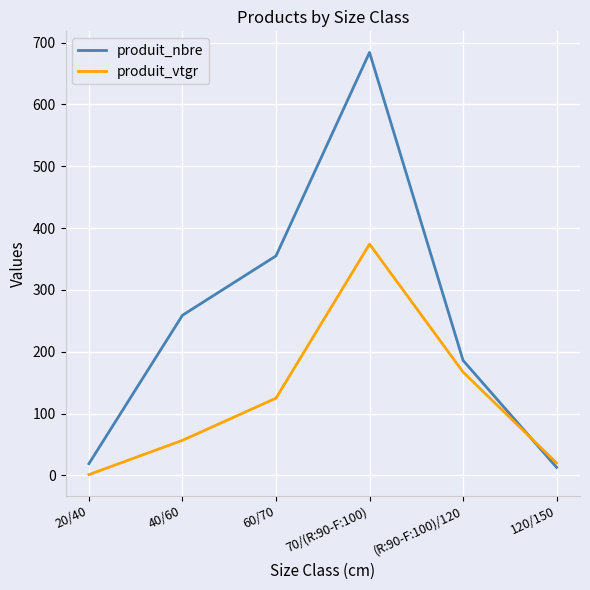

How many lines are shown in the chart?

2